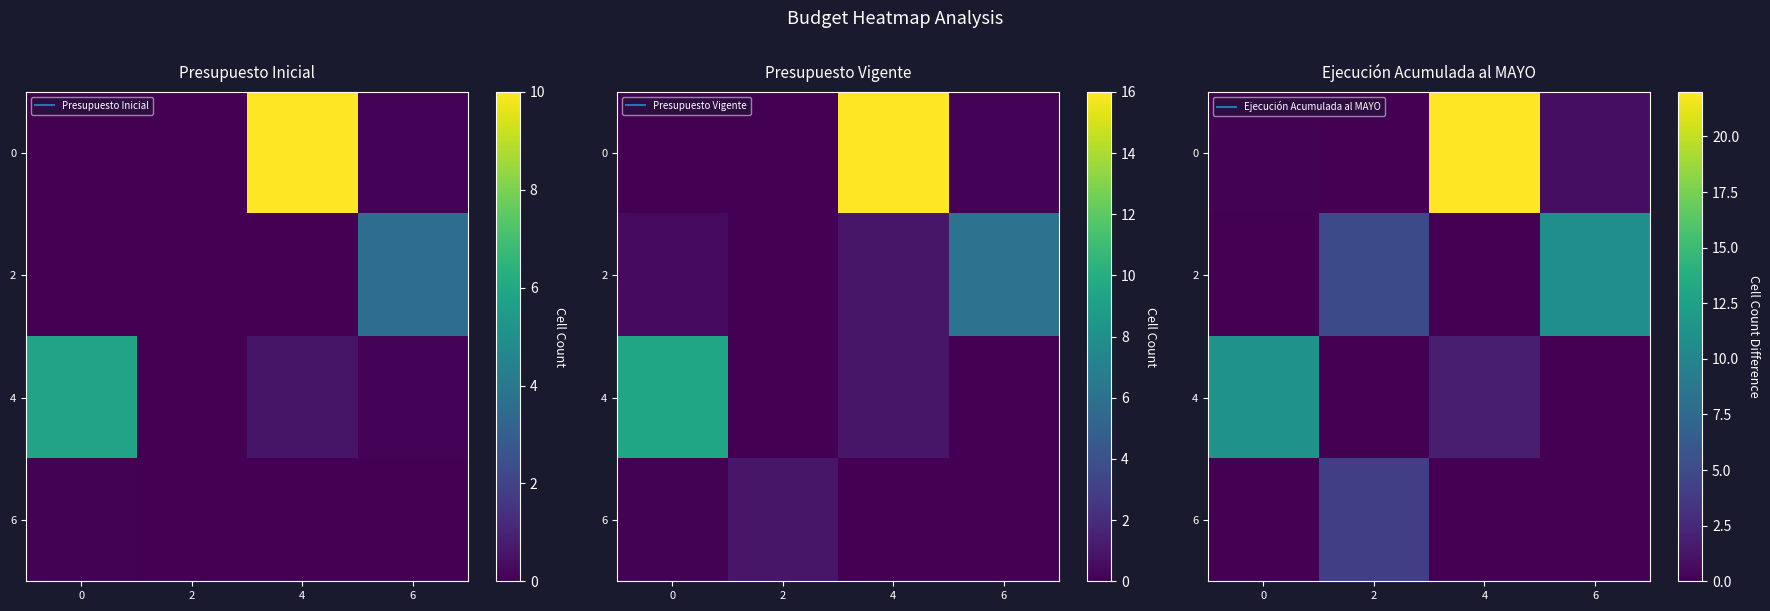

The value of 4 at 0 is 7.7. True or false?

False